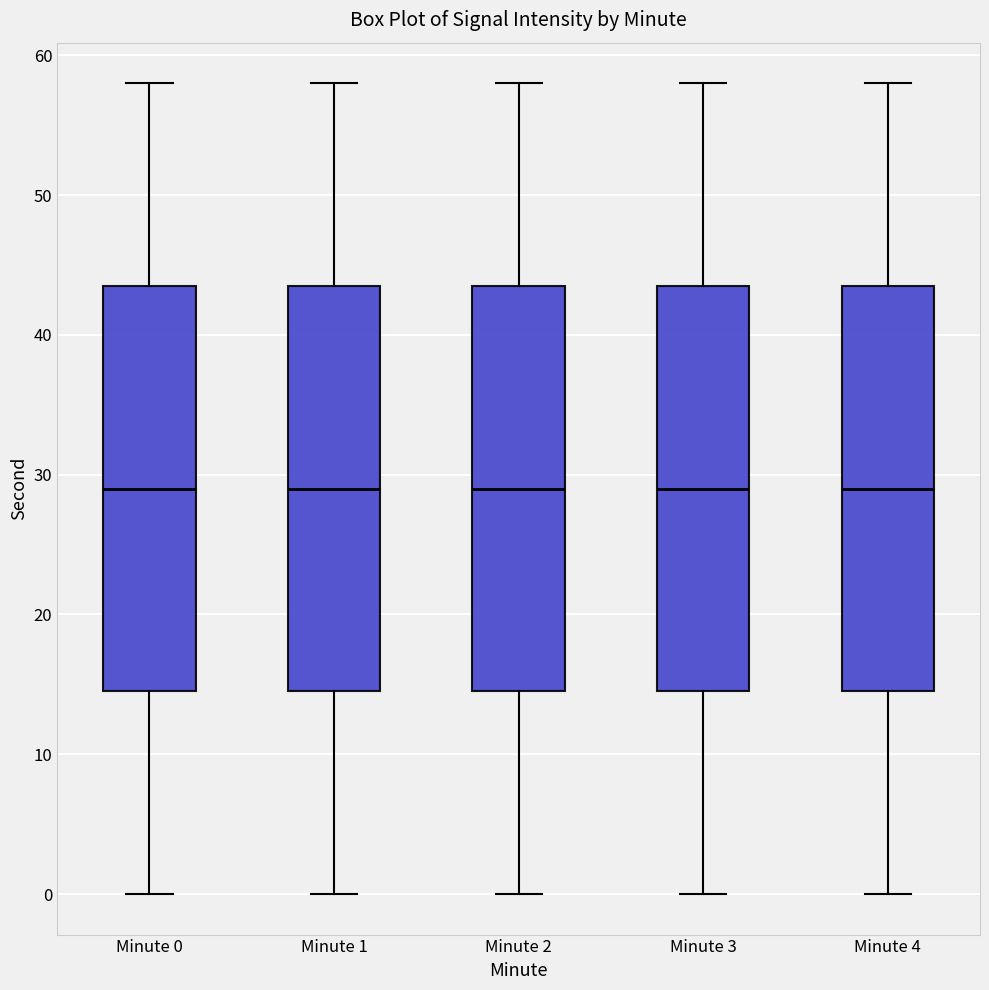

Where does the median line of the box for Minute 2 sit on the y-axis? The values are not printed on the chart, so give them approximately, as read against the axis.

29